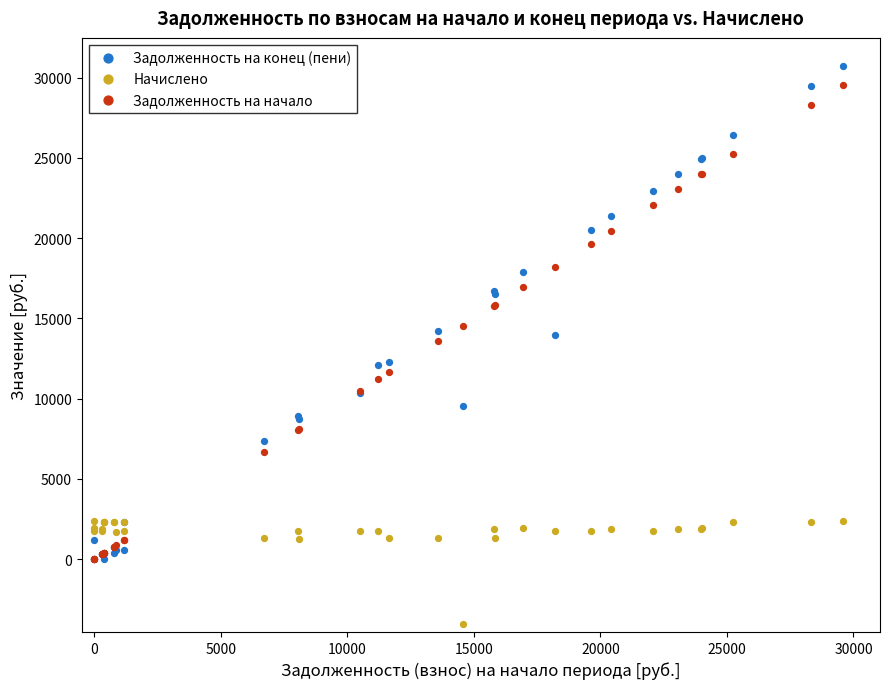

What are all the series names shown in the legend?

Задолженность на конец (пени), Начислено, Задолженность на начало